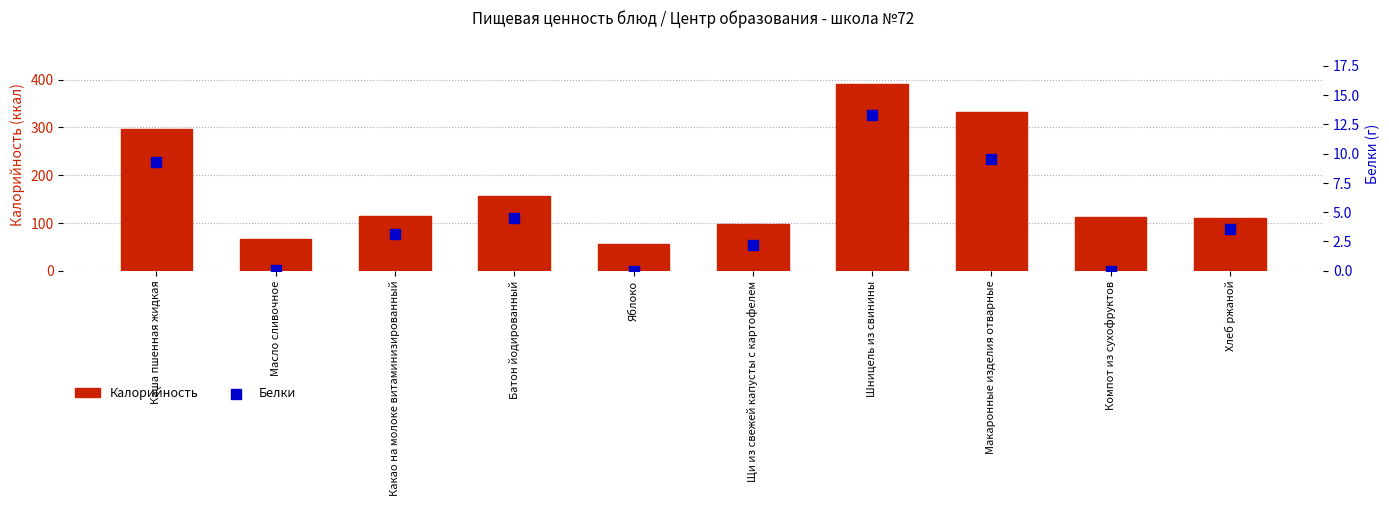

At which category is the sum across all series the highest?

Шницель из свинины